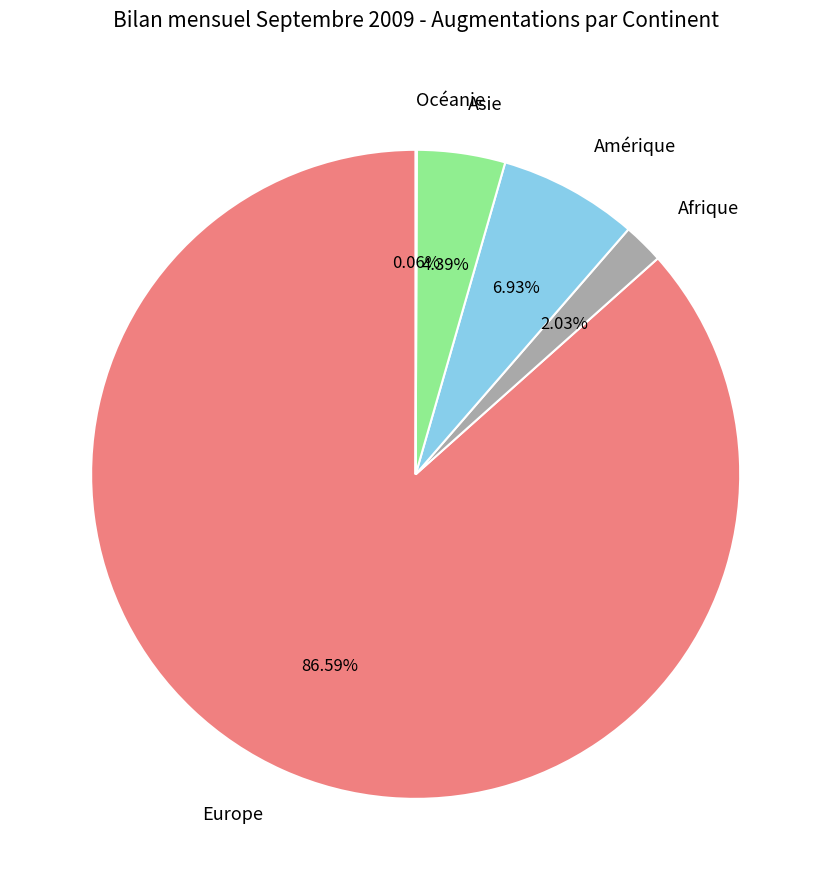

Between Amérique and Europe, which is larger?

Europe